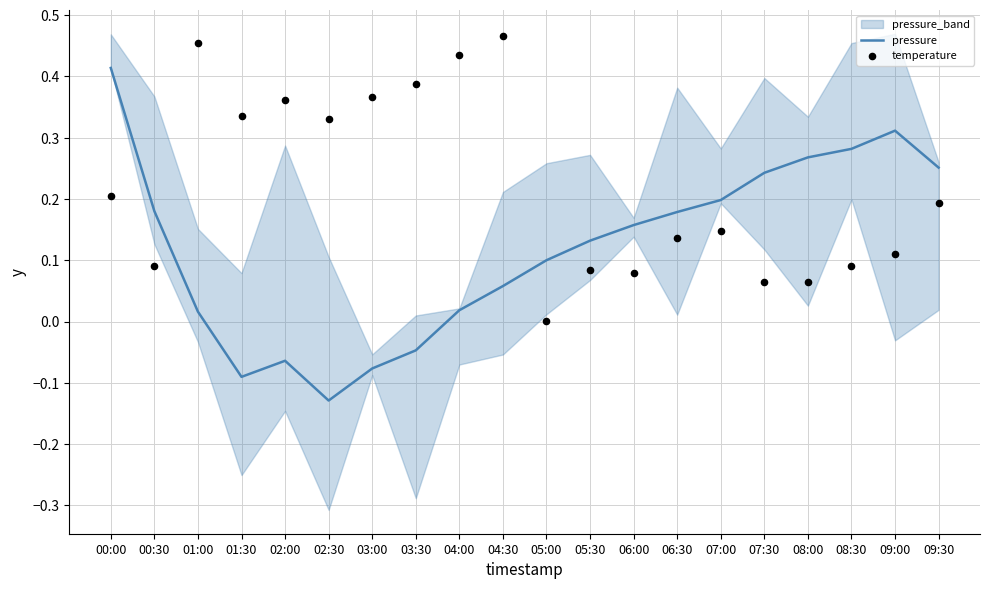

Which series reaches the maximum Y coordinate?

temperature